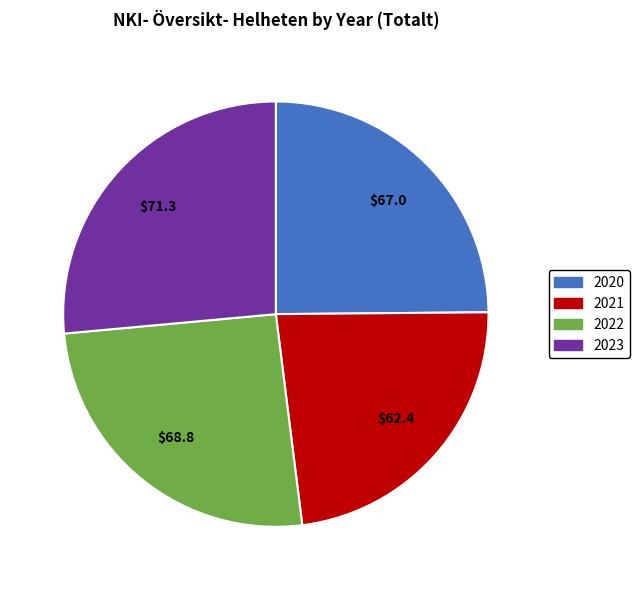

Is 2021 the majority of the pie?

No